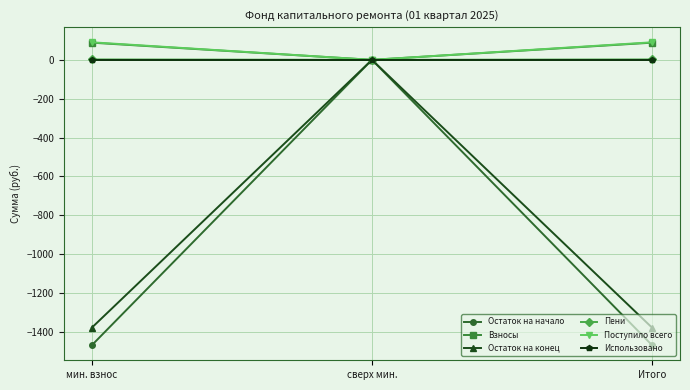

The value of Остаток на начало at мин. взнос is -1468.6. True or false?

True